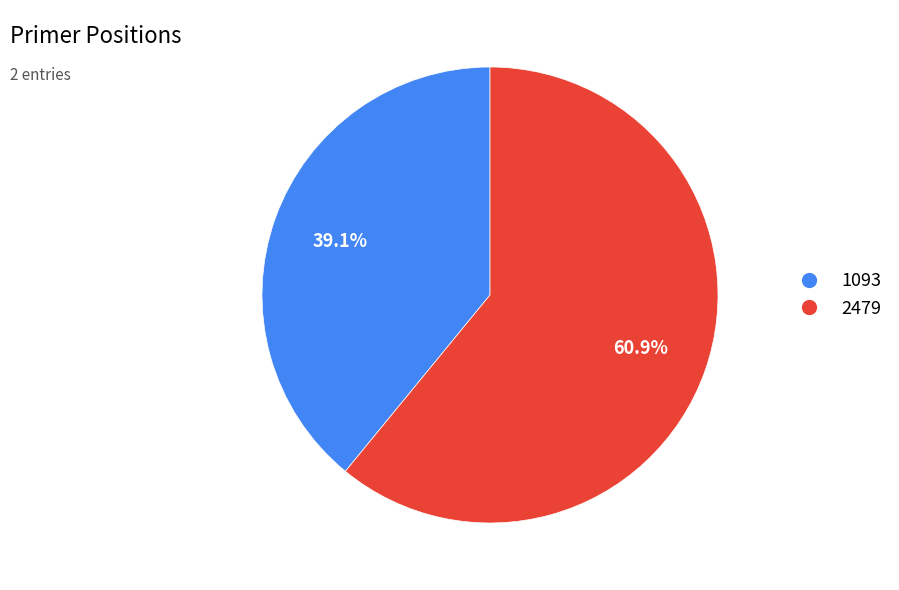

What percentage is the 1093 slice, to the nearest percent?

39%